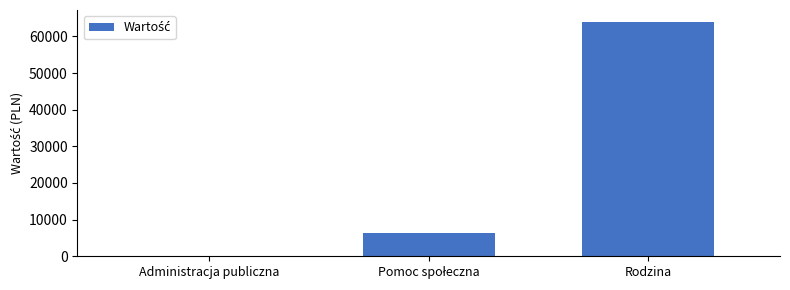

Reading right to left, extract all data points from this chart.

64000	6310	39